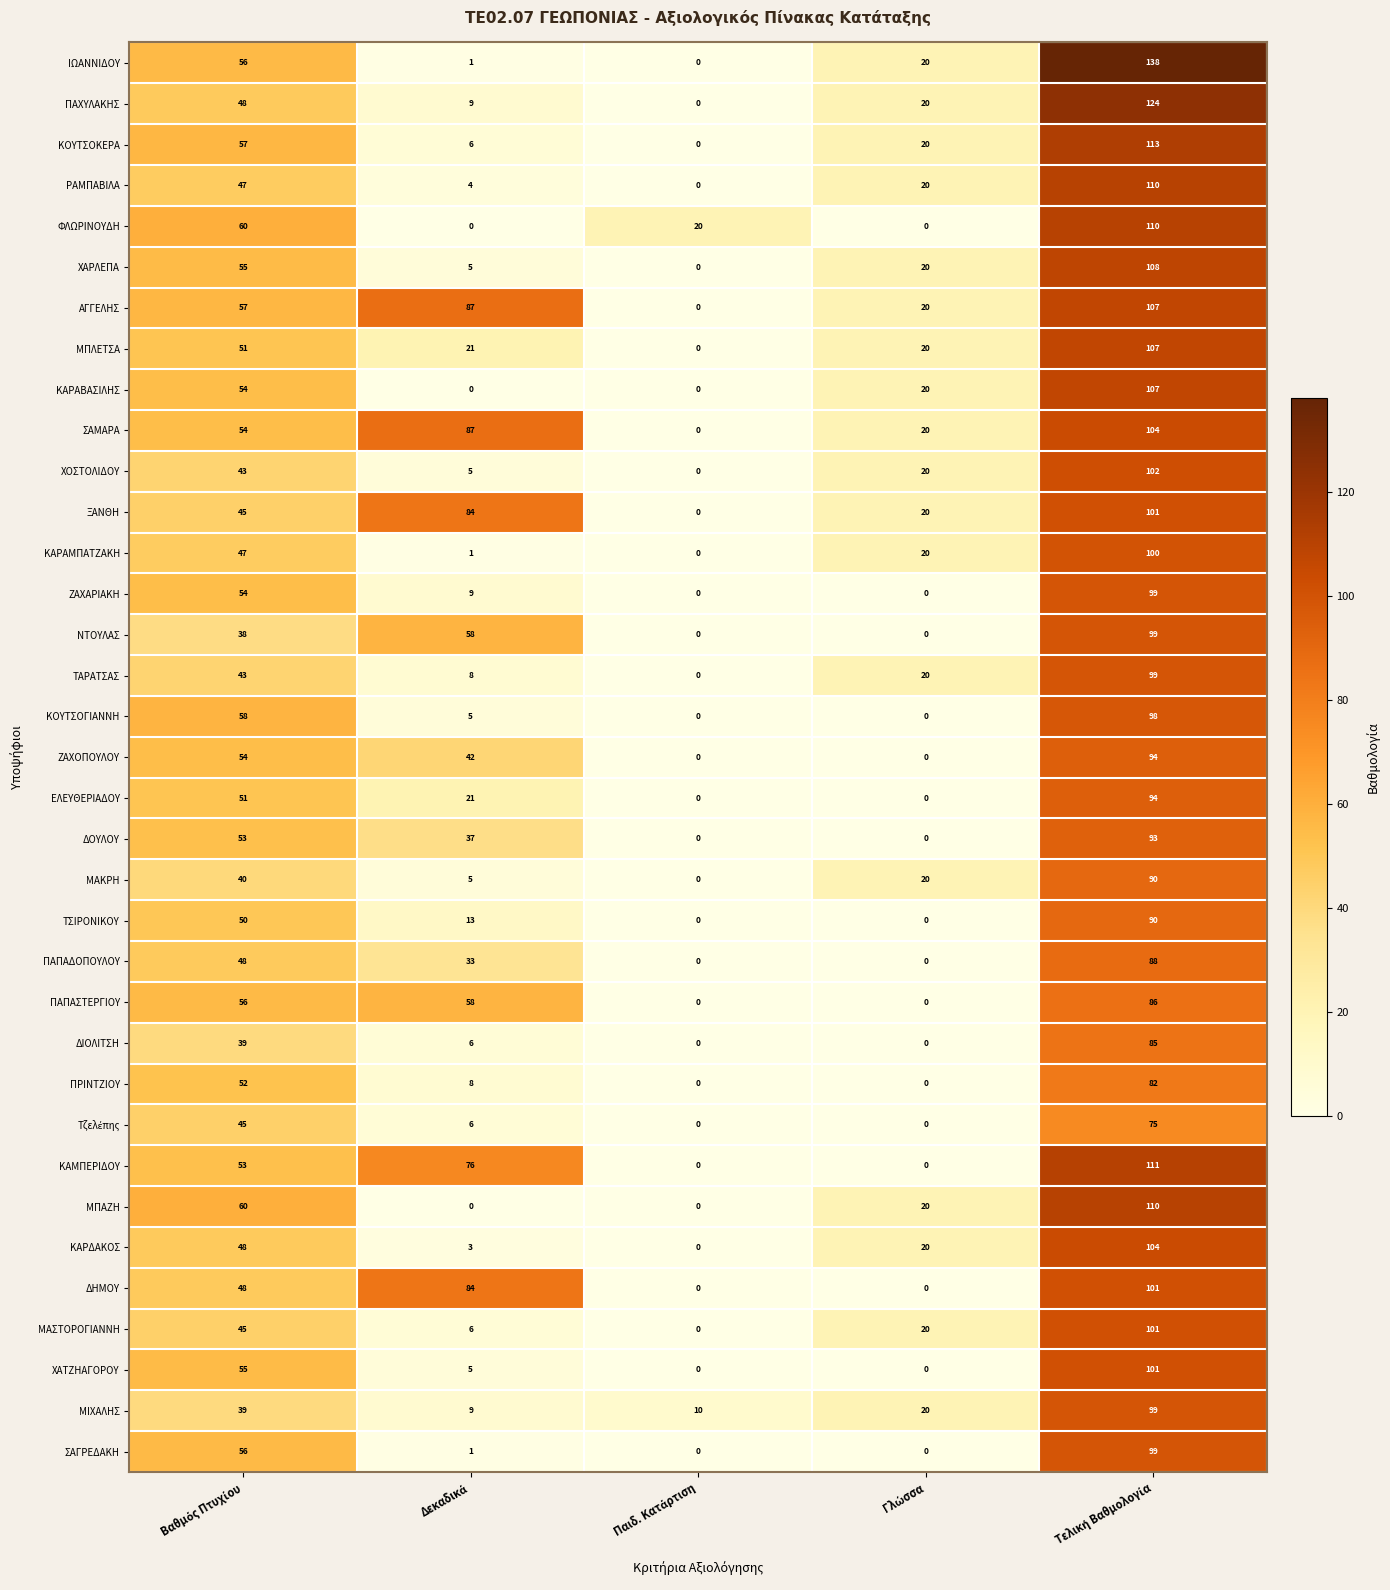

How many data points in ΖΑΧΑΡΙΑΚΗ are less than 9?

2